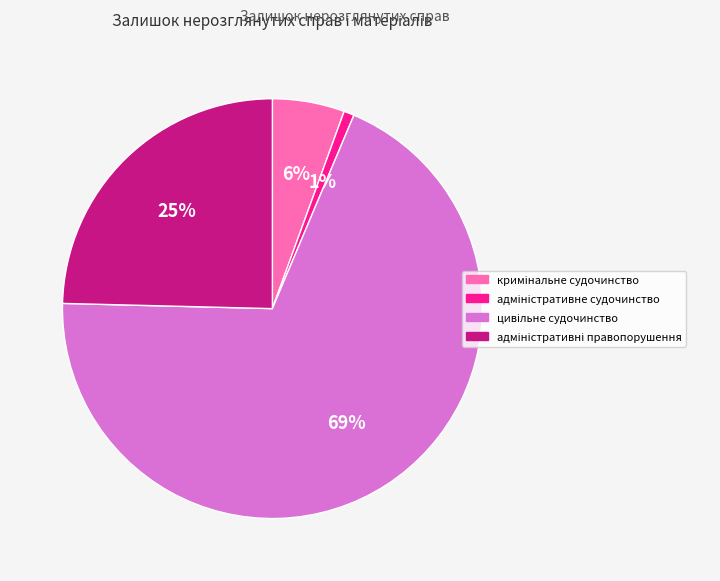

How many slices are in this pie chart?

4